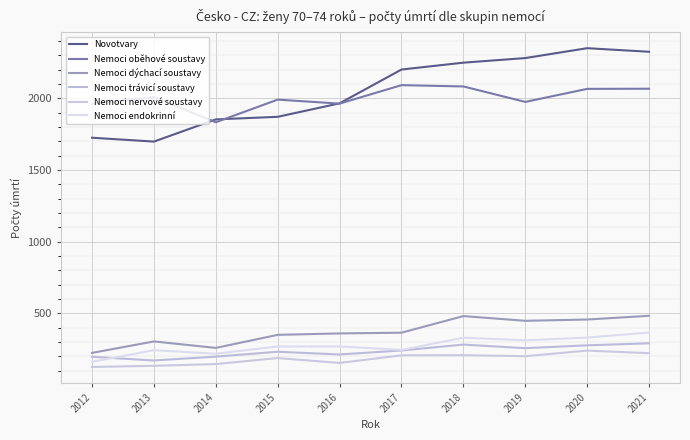

Rank the series at 2014 from lowest to highest value.

Nemoci nervové soustavy, Nemoci trávicí soustavy, Nemoci endokrinní, Nemoci dýchací soustavy, Nemoci oběhové soustavy, Novotvary